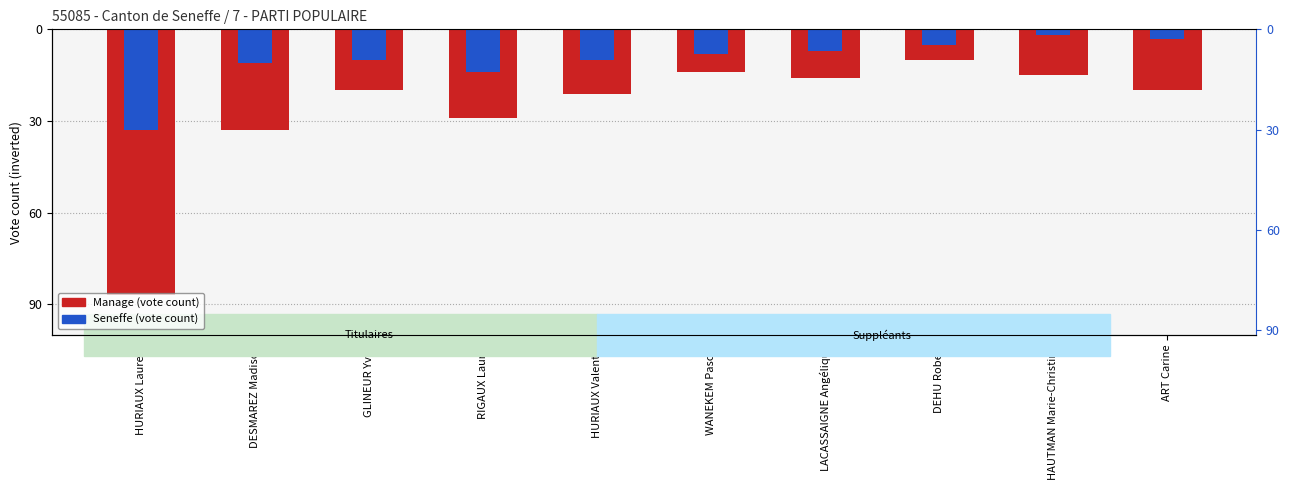

The Manage series shows -22 at HAUTMAN Marie-Christine. True or false?

False